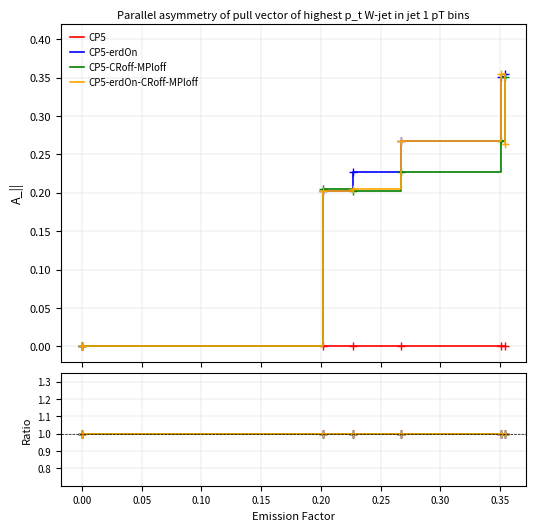

Which series has the widest spread of values?

CP5-erdOn